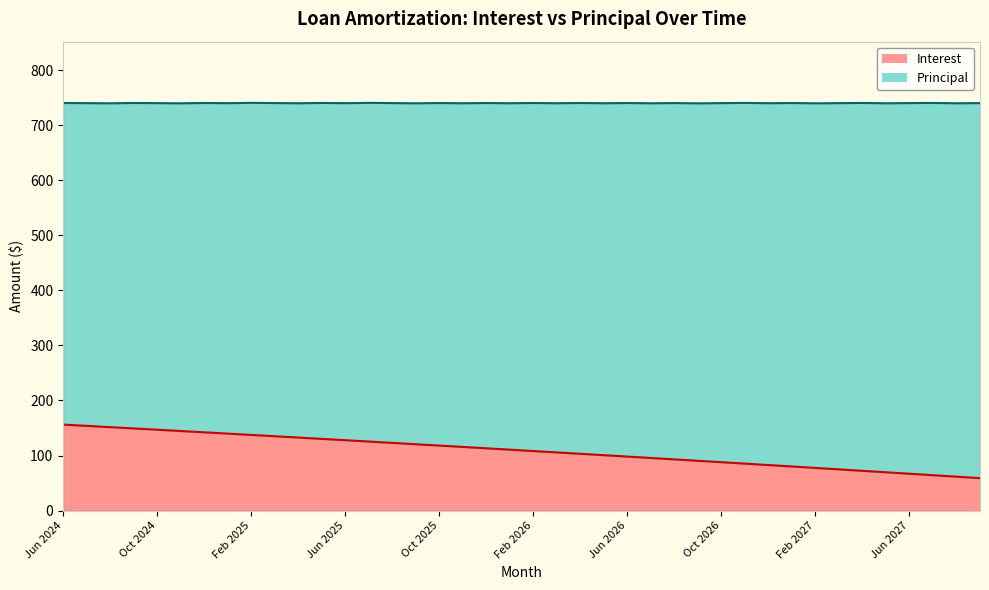

True or false: the data shows 232.5 at May 2025.

False